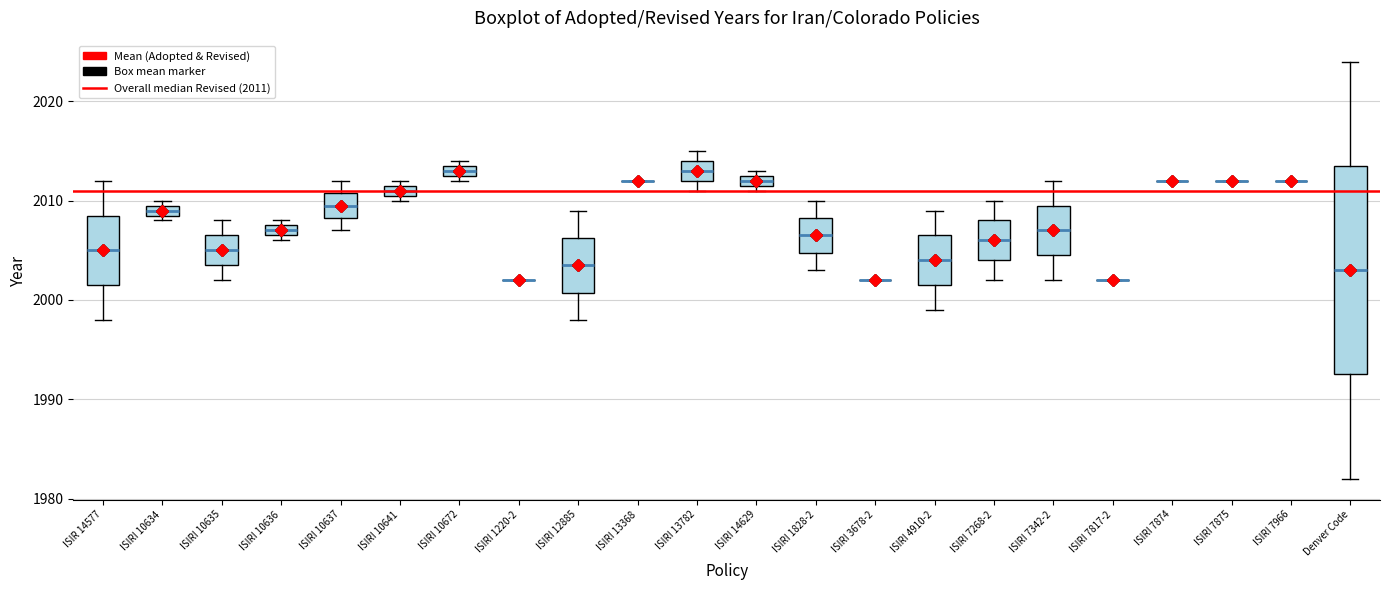

Where is the lower edge of the box for ISIRI 12885 on the y-axis? The values are not printed on the chart, so give them approximately, as read against the axis.

2001